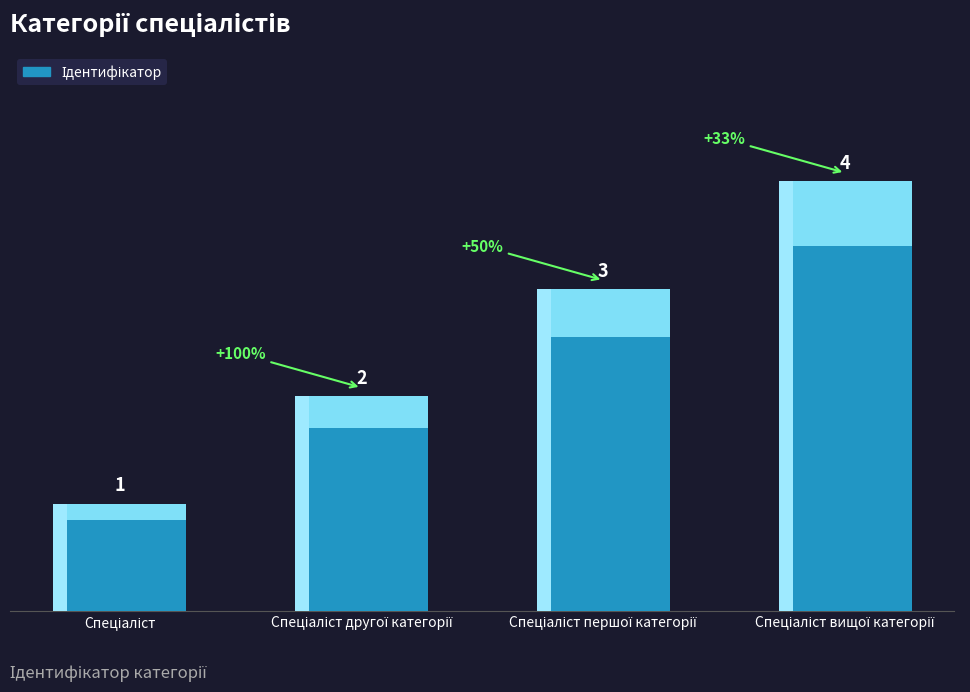

Reading right to left, list all the values displayed in this chart.

4	3	2	1